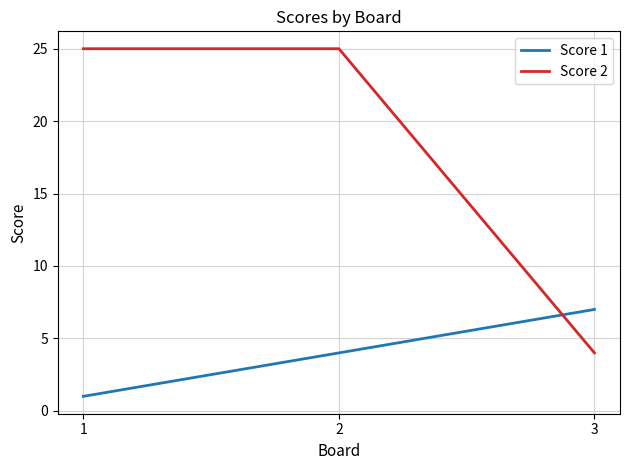

List the series in order of their overall mean, highest first.

Score 2, Score 1